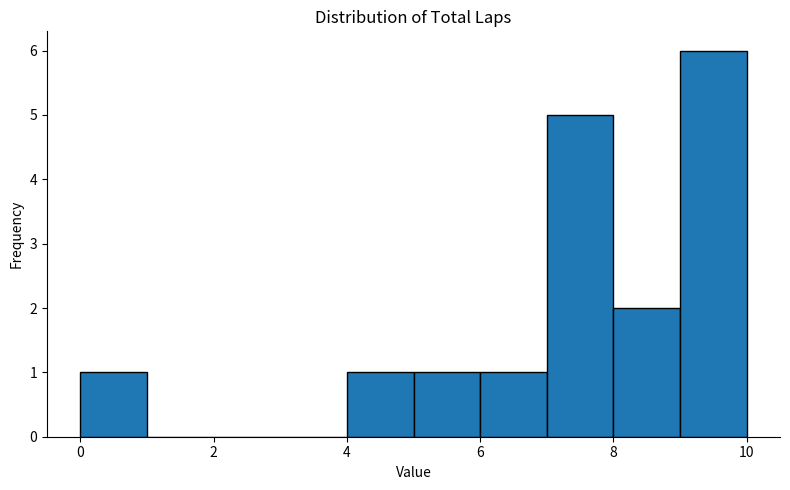

Over which range of the x-axis is the bar tallest?

9 to 10